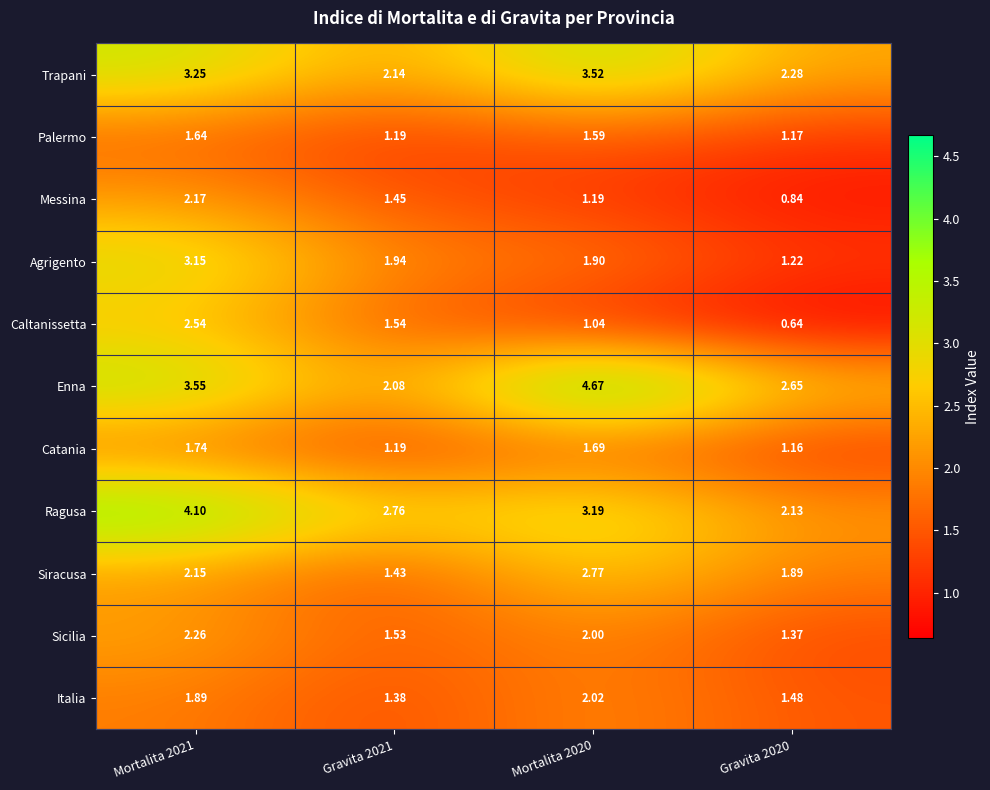

Is the value of Catania at Gravita 2020 greater than the value of Caltanissetta at Gravita 2021?

No